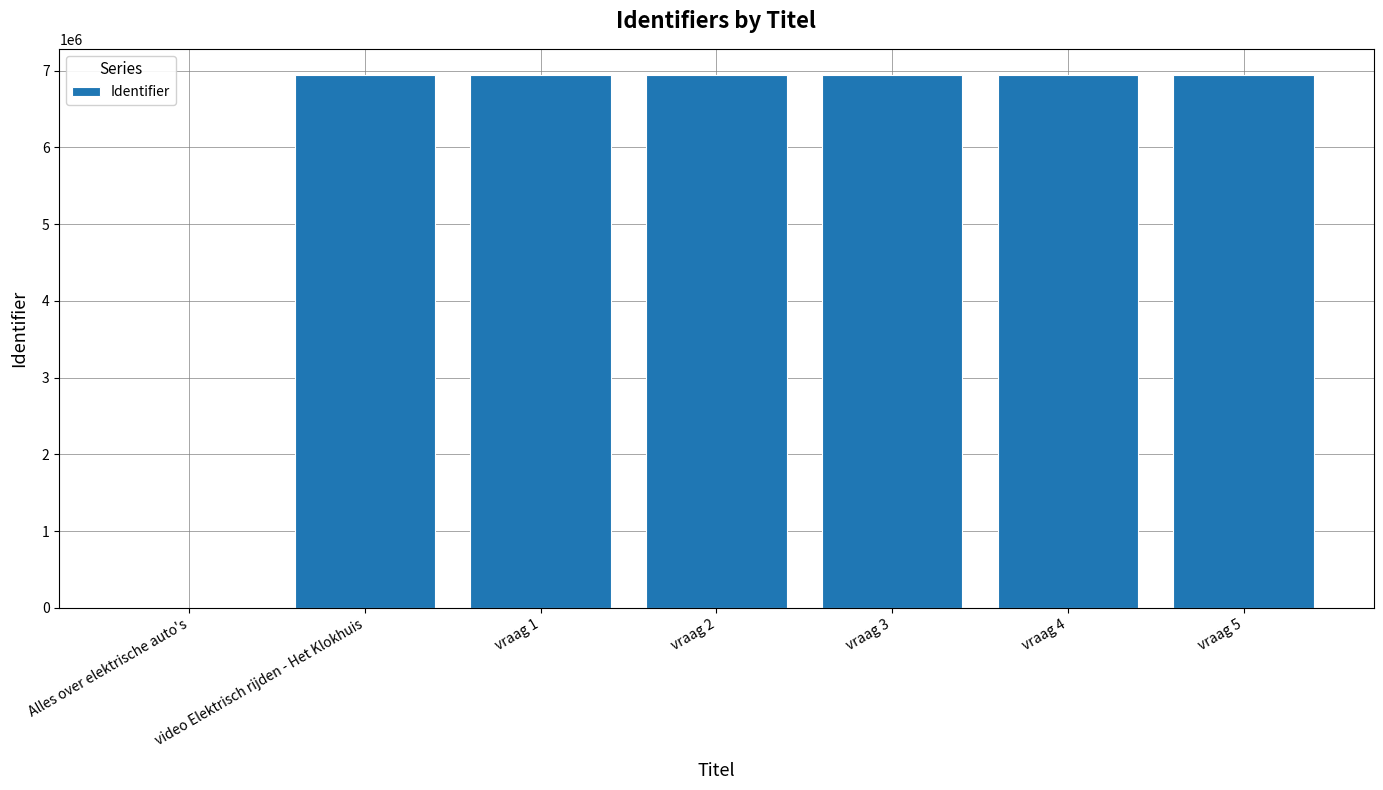

Is it true that the value at vraag 1 is 6937148?

True